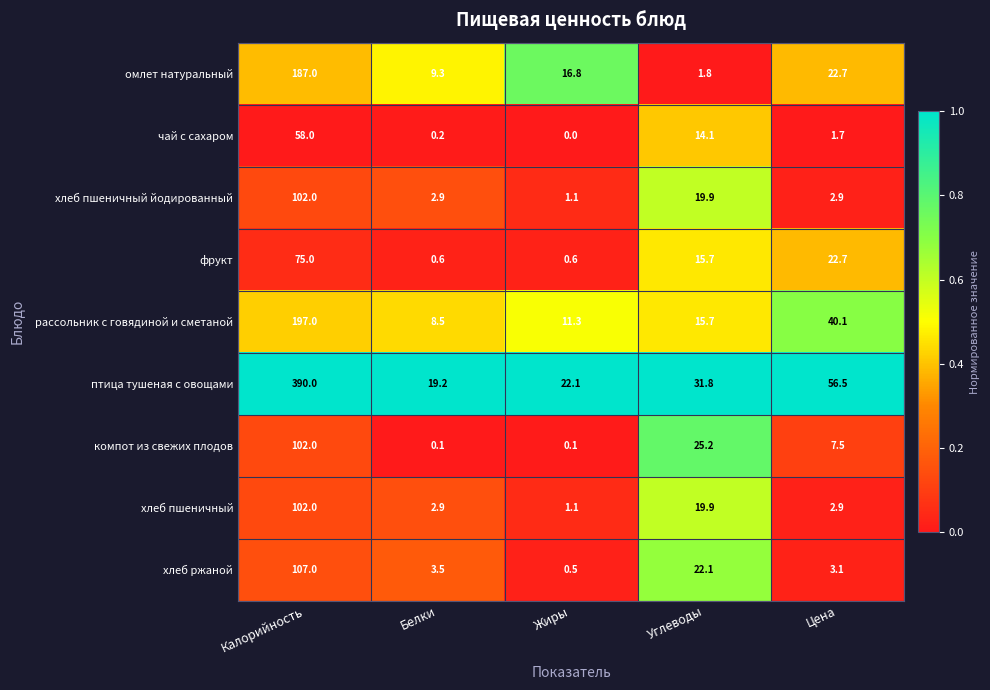

Is the value of птица тушеная с овощами at Жиры greater than the value of хлеб пшеничный йодированный at Белки?

Yes